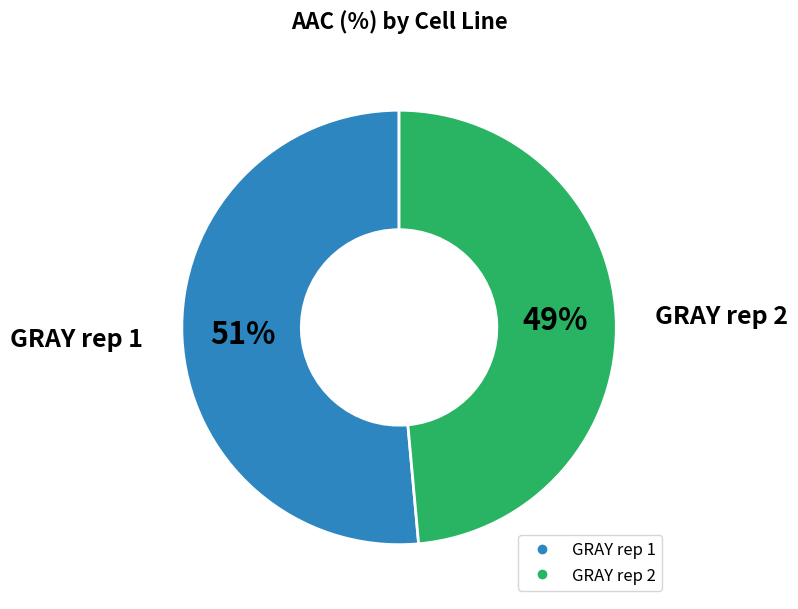

What is the largest slice in the pie chart?

GRAY rep 1